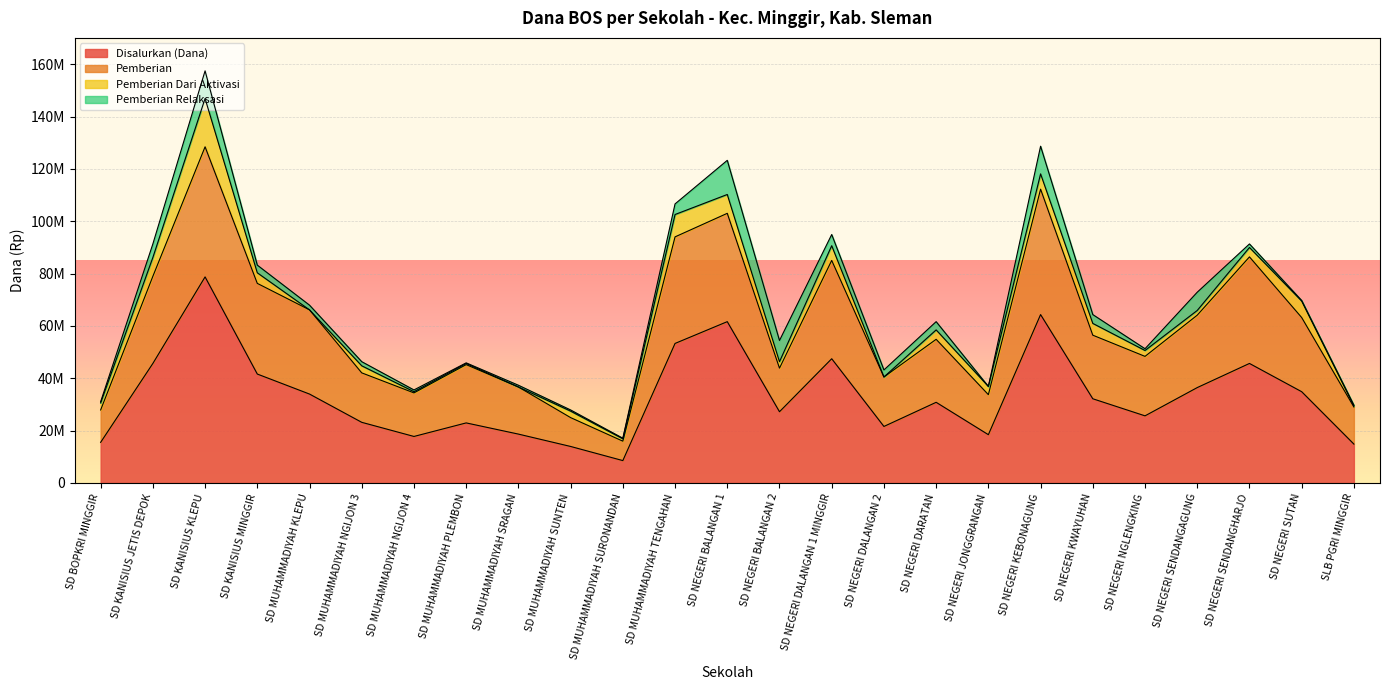

What are all the series names shown in the legend?

Disalurkan (Dana), Pemberian, Pemberian Dari Aktivasi, Pemberian Relaksasi